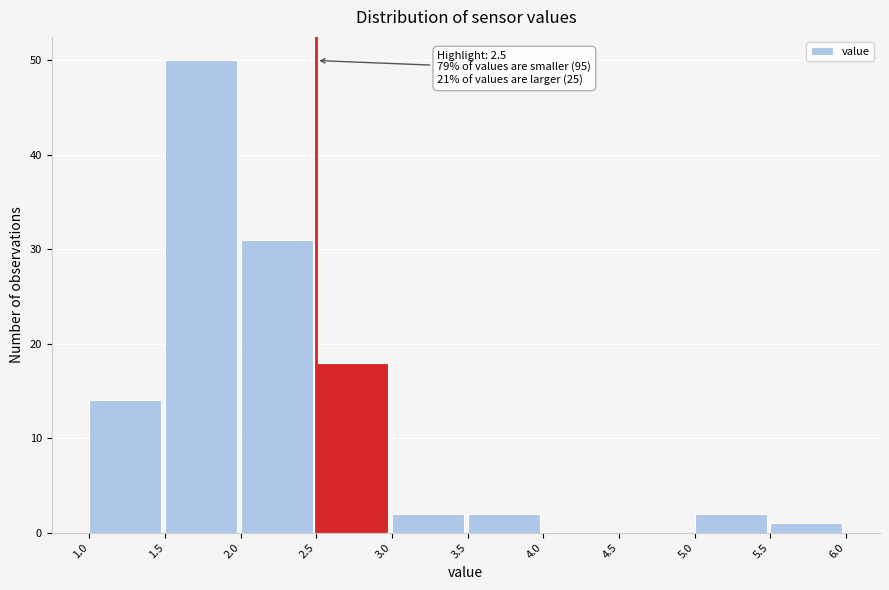

Which range on the x-axis has the tallest bar?

1.5 to 2.0